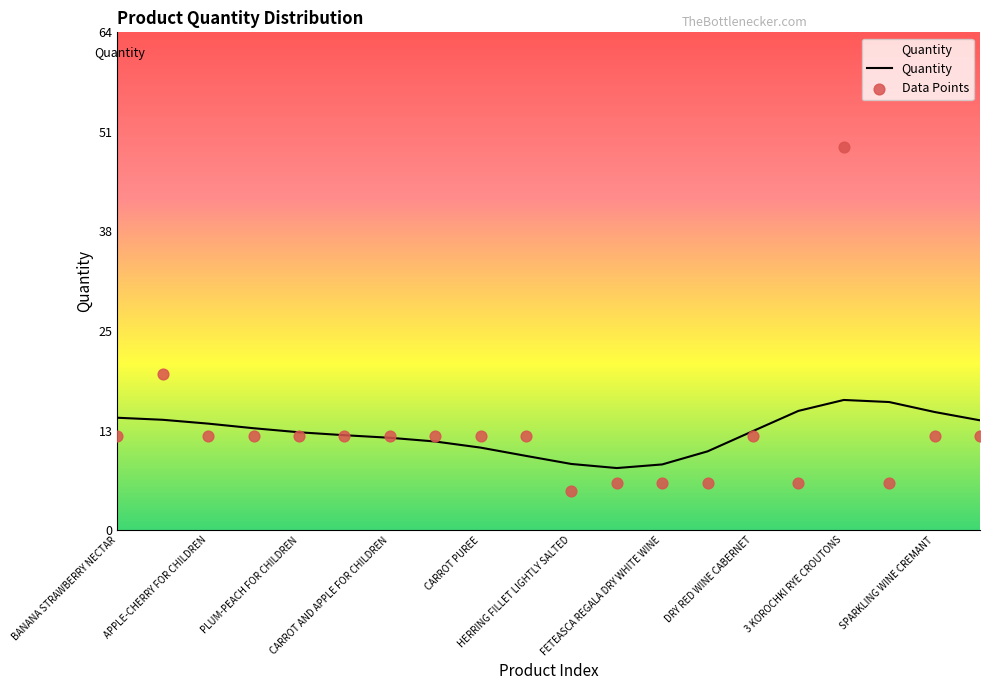

Which series has the largest total across all categories?

Quantity